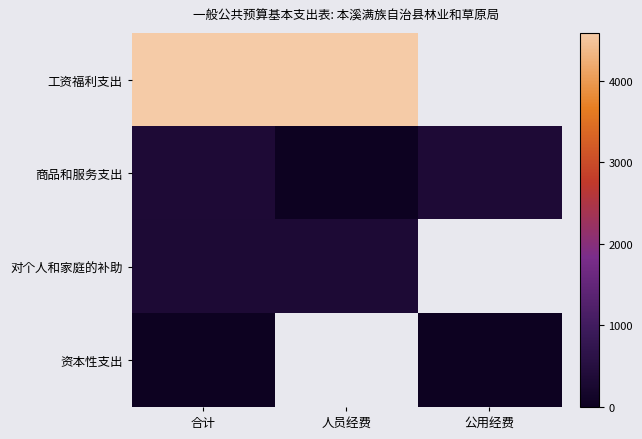

At how many categories does at least one series exceed 1165?

2